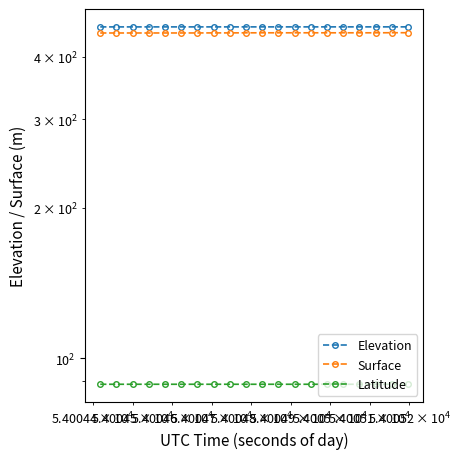

What is the difference between the maximum and minimum values in the Surface series?

0.6